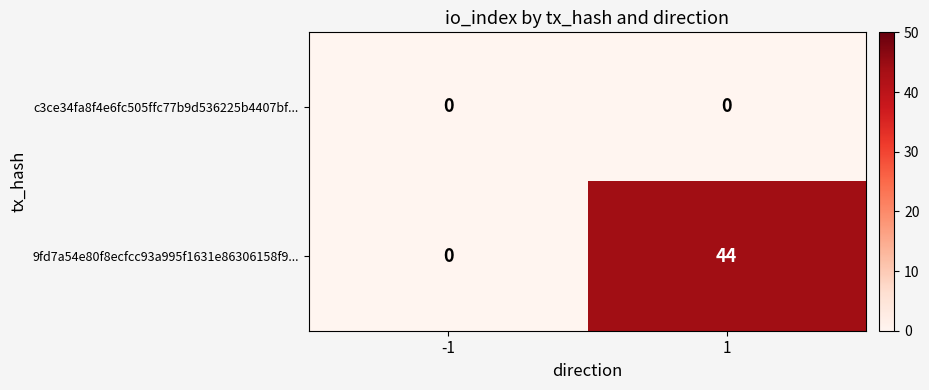

Rank the series by their maximum value, from highest to lowest.

9fd7a54e80f8ecfcc93a995f1631e86306158f9..., c3ce34fa8f4e6fc505ffc77b9d536225b4407bf...